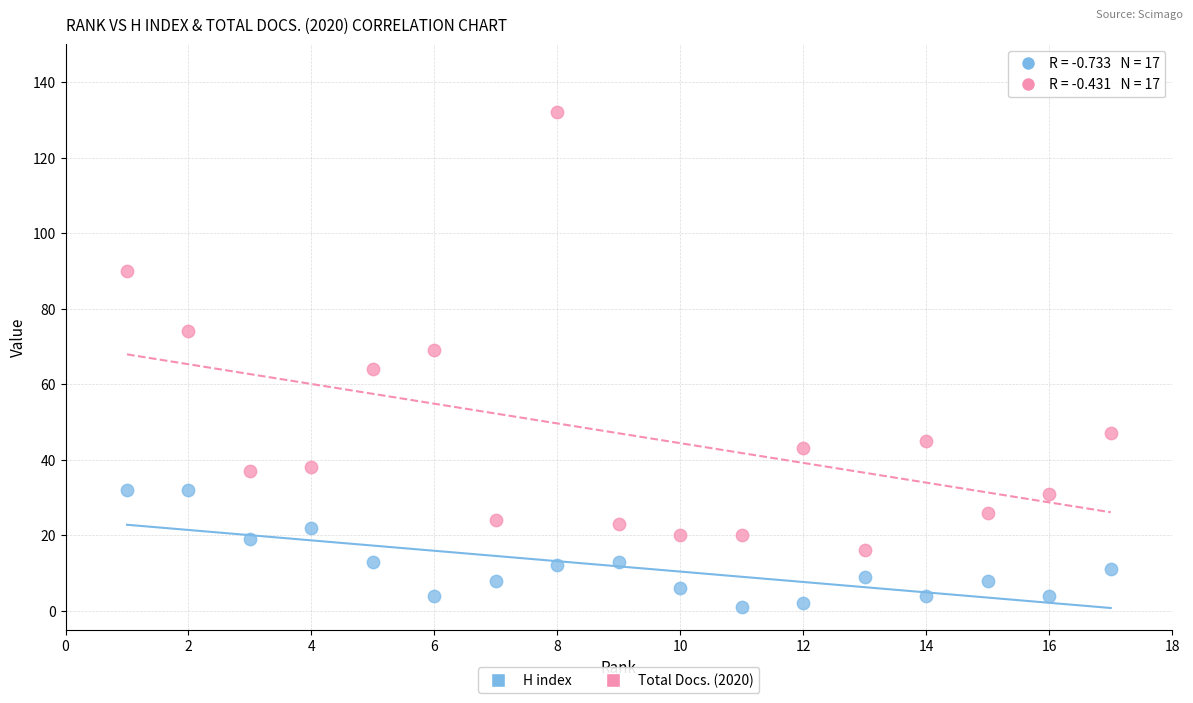

Across all data points, what is the range of X values (max minus min)?

16